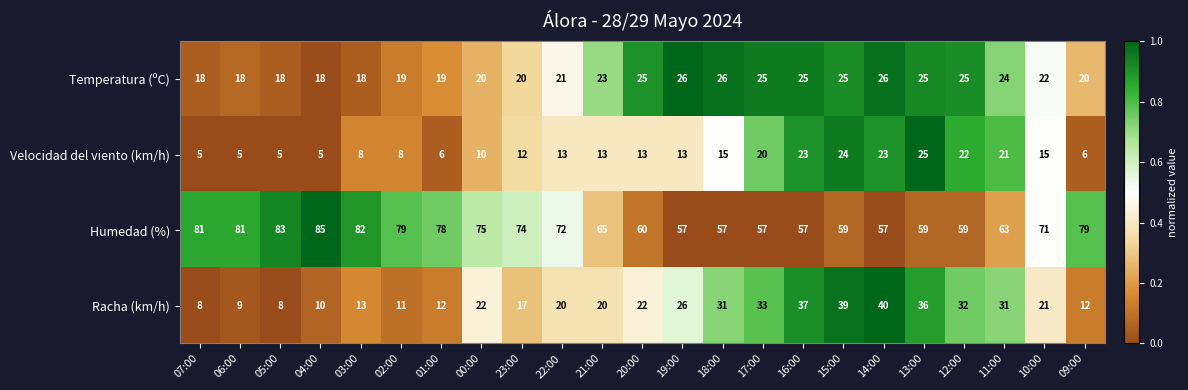

What is the difference between the maximum and minimum values in the Velocidad del viento (km/h) series?

20